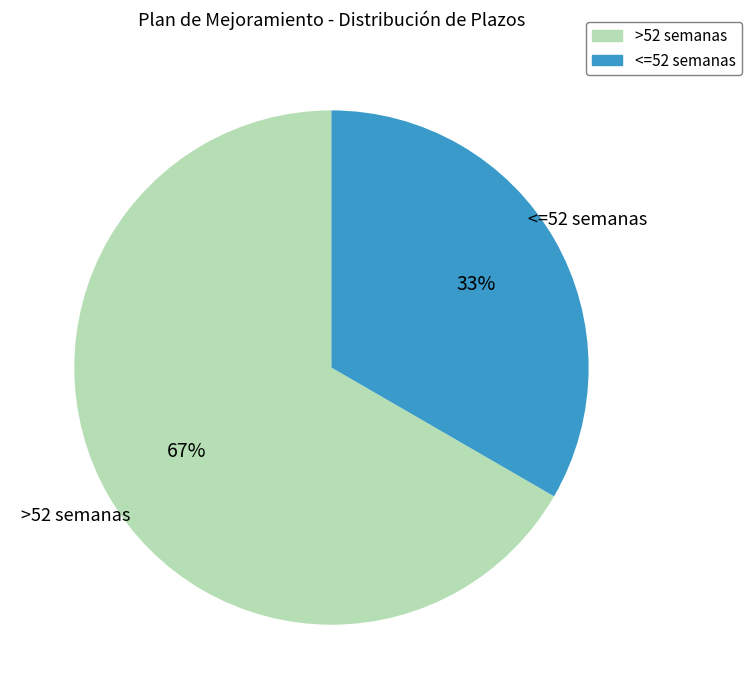

Which category has the biggest portion of the pie?

>52 semanas